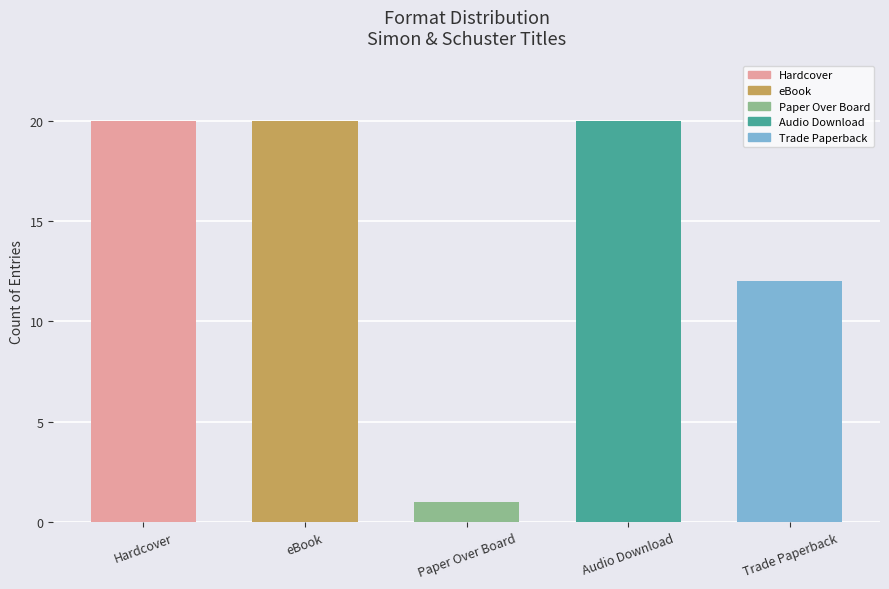

How many values are between 12 and 20?

4